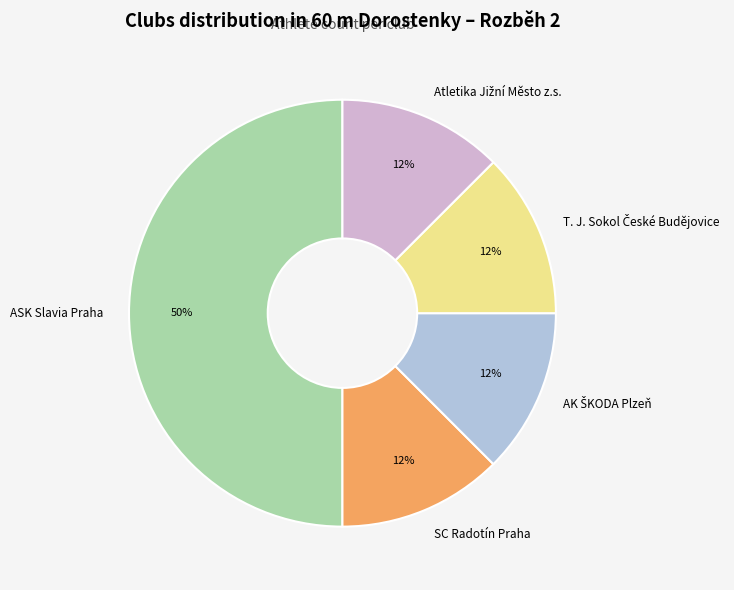

Combined, do ASK Slavia Praha and SC Radotín Praha account for over 50%?

Yes